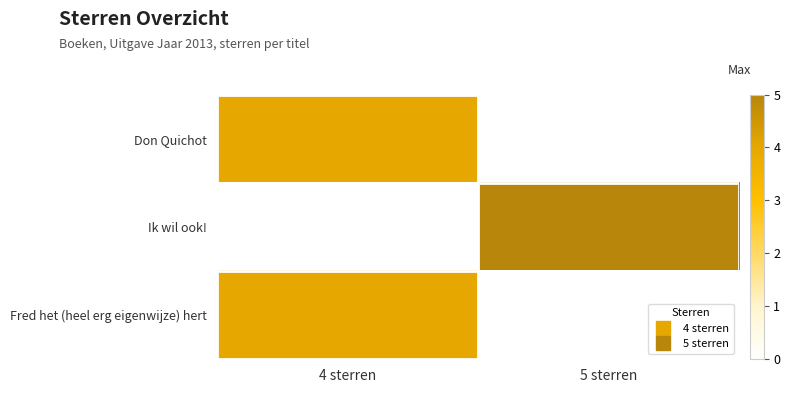

Reading right to left, list all the values displayed in this chart.

Don Quichot: 5 sterren=0	4 sterren=4
Ik wil ook!: 5 sterren=5	4 sterren=0
Fred het (heel erg eigenwijze) hert: 5 sterren=0	4 sterren=4